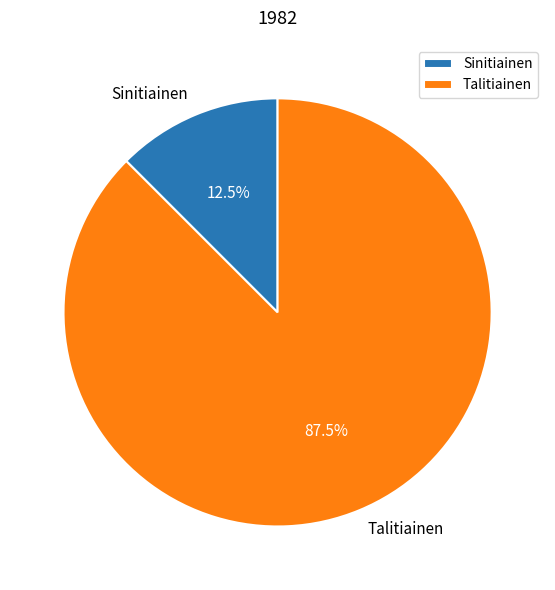

What is the total percentage of Sinitiainen and Talitiainen?

100.0%